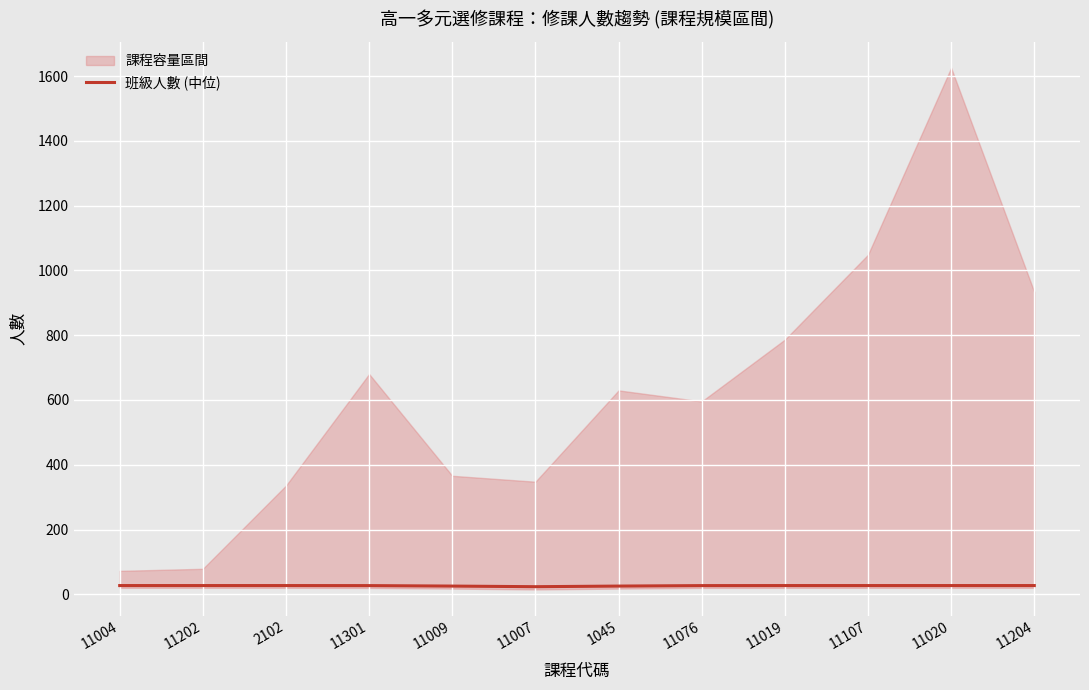

The value at 1045 is 33.7. True or false?

False